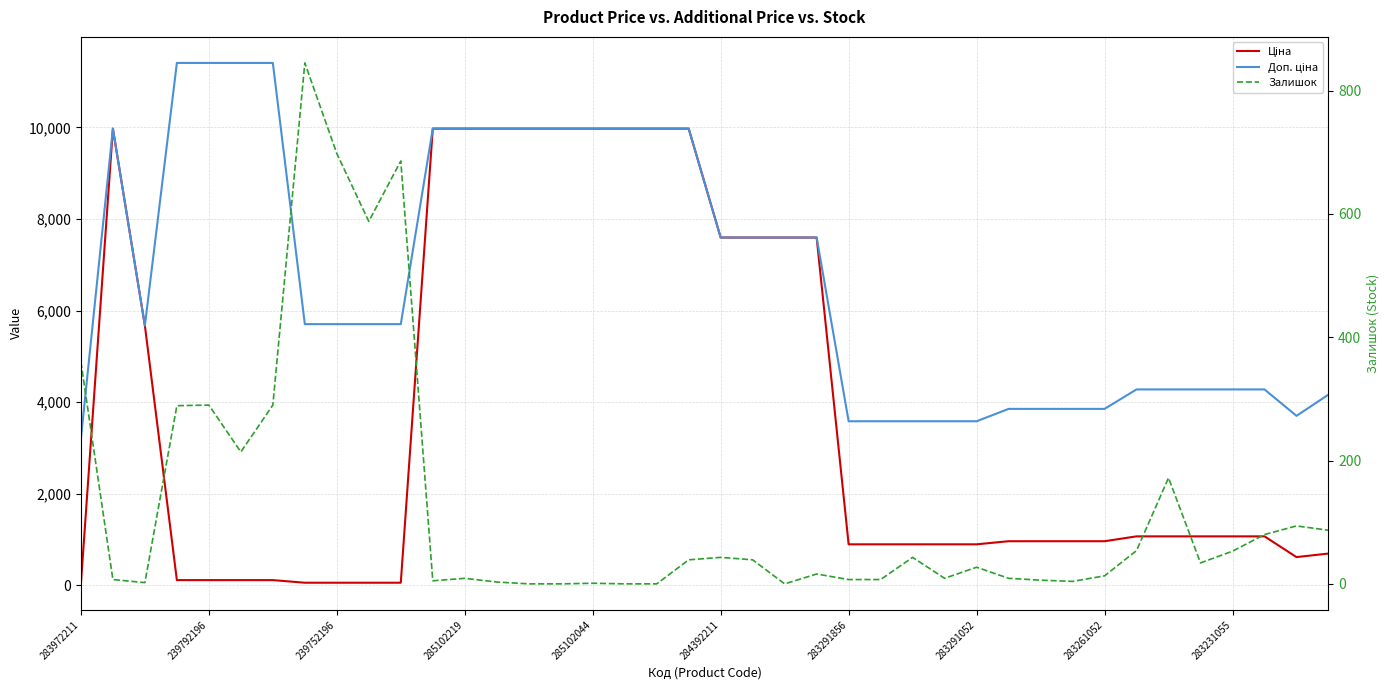

True or false: Доп. ціна and Ціна cross at least once.

False